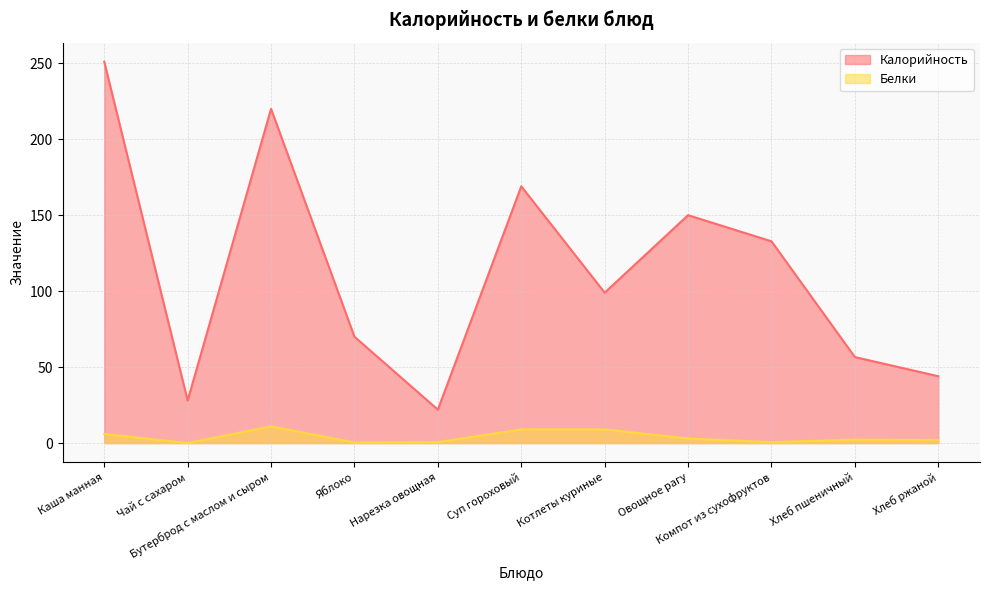

What are all the series names shown in the legend?

Калорийность, Белки